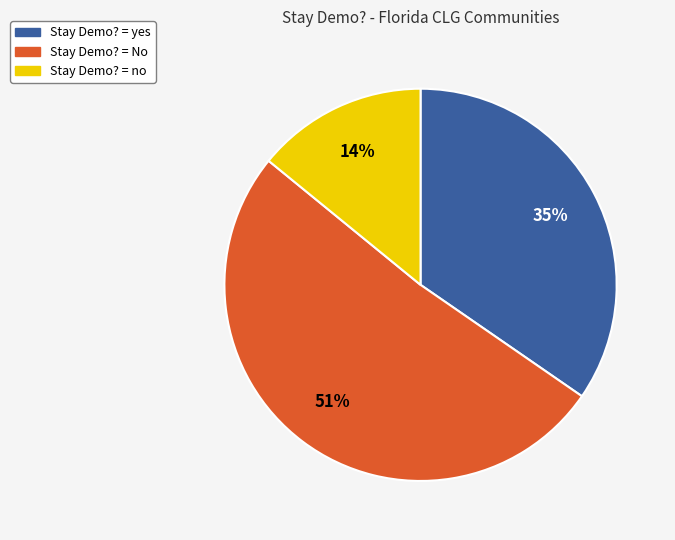

Count the number of slices in the pie.

3